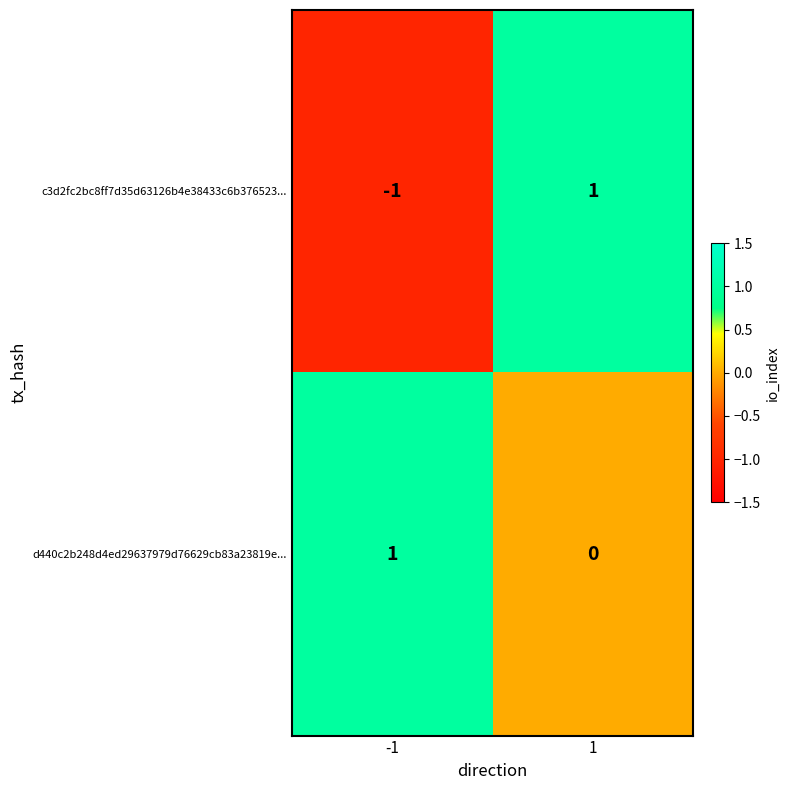

Is it true that d440c2b248d4ed29637979d76629cb83a23819e... equals 0 at 1?

True